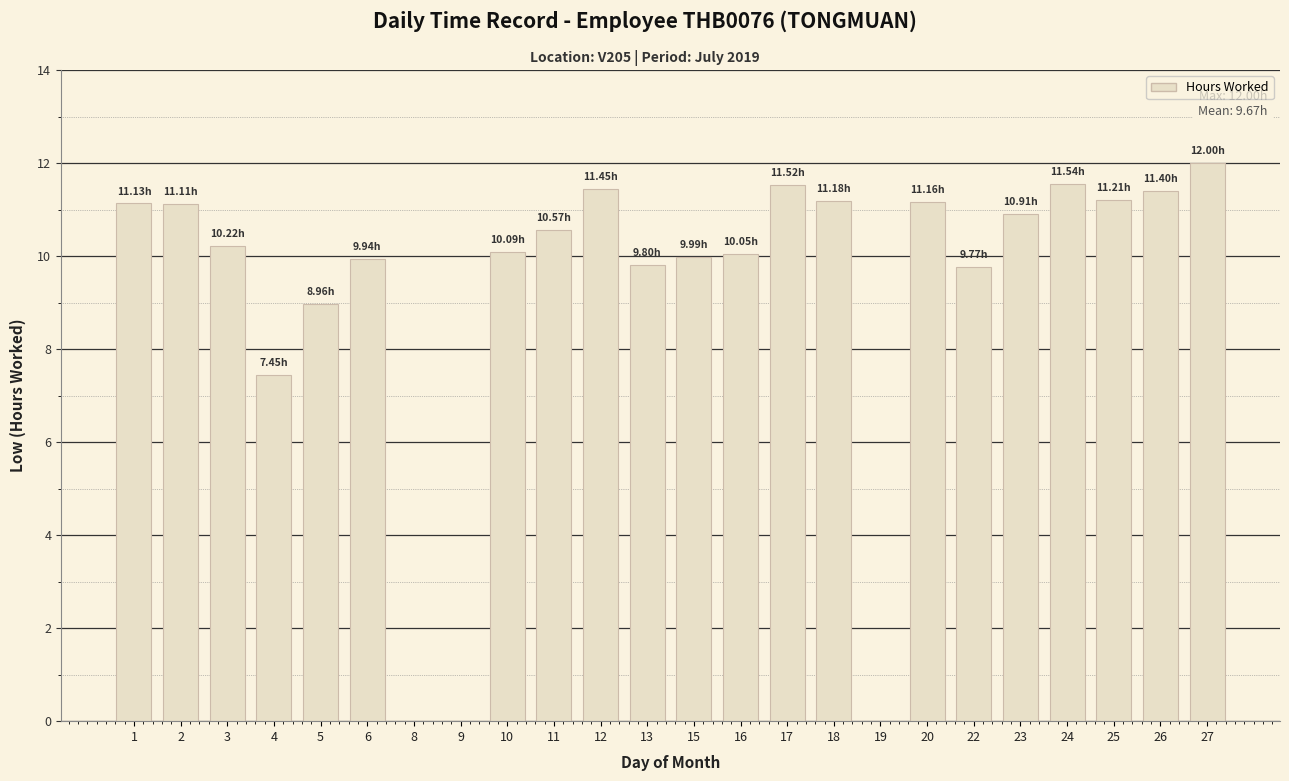

Are the bars horizontal?

No